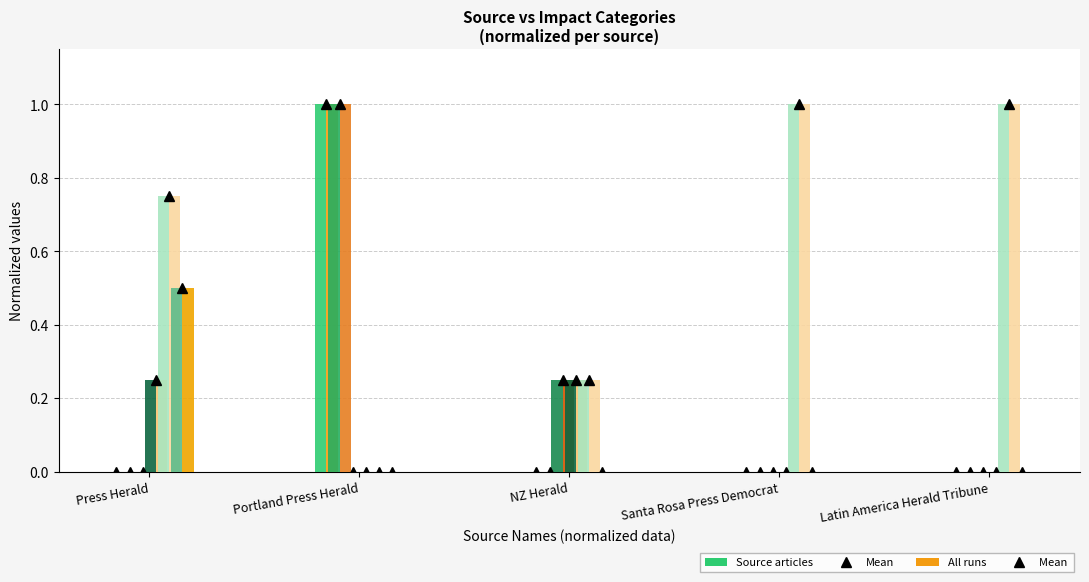

The value of WEATHER (source) at Portland Press Herald is 2. True or false?

False